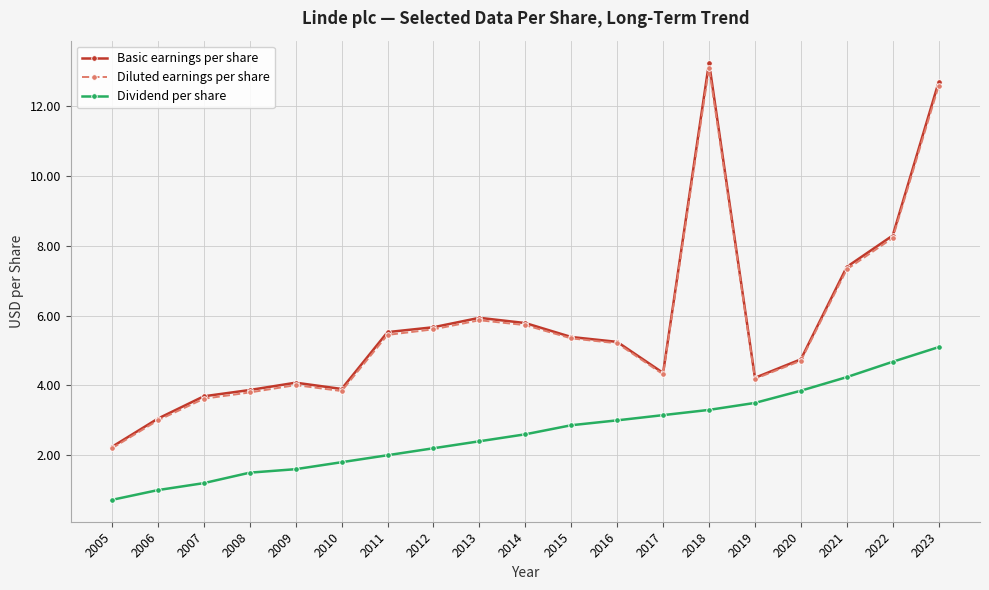

How many interior local valleys does the Basic earnings per share series have?

3